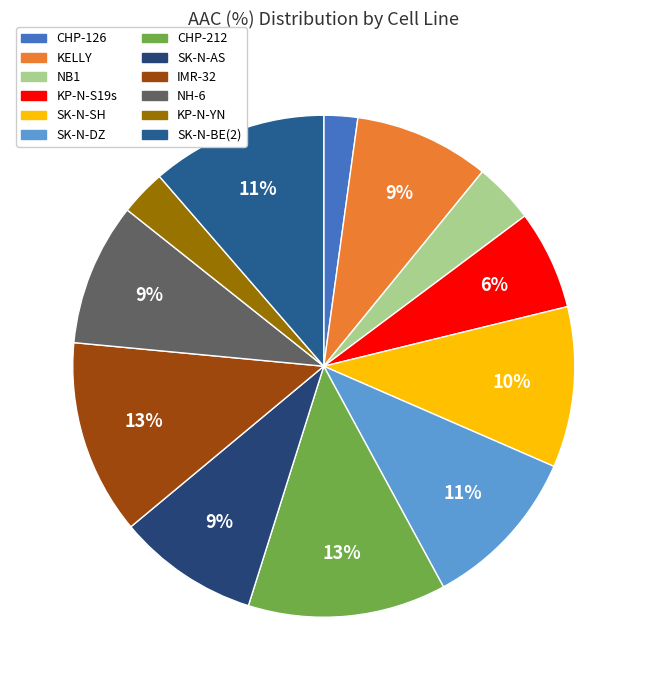

Does CHP-212 account for over 50% of the chart?

No